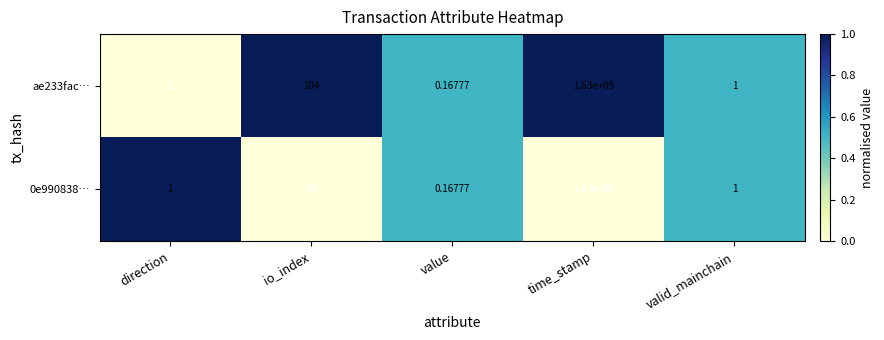

Which series changed the most between direction and time_stamp?

ae233fac…